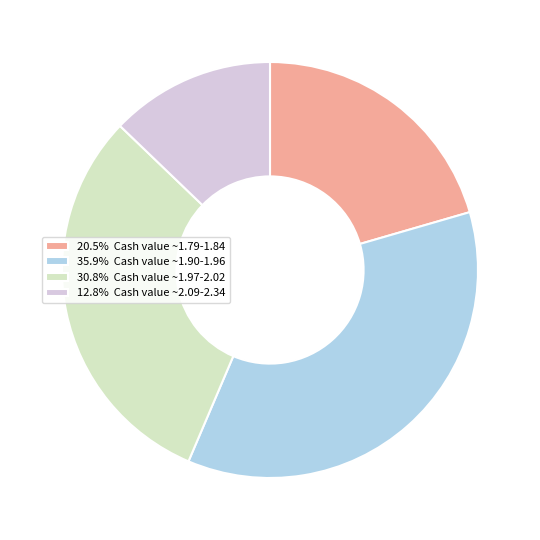

Is there any slice that represents more than half of the pie?

No